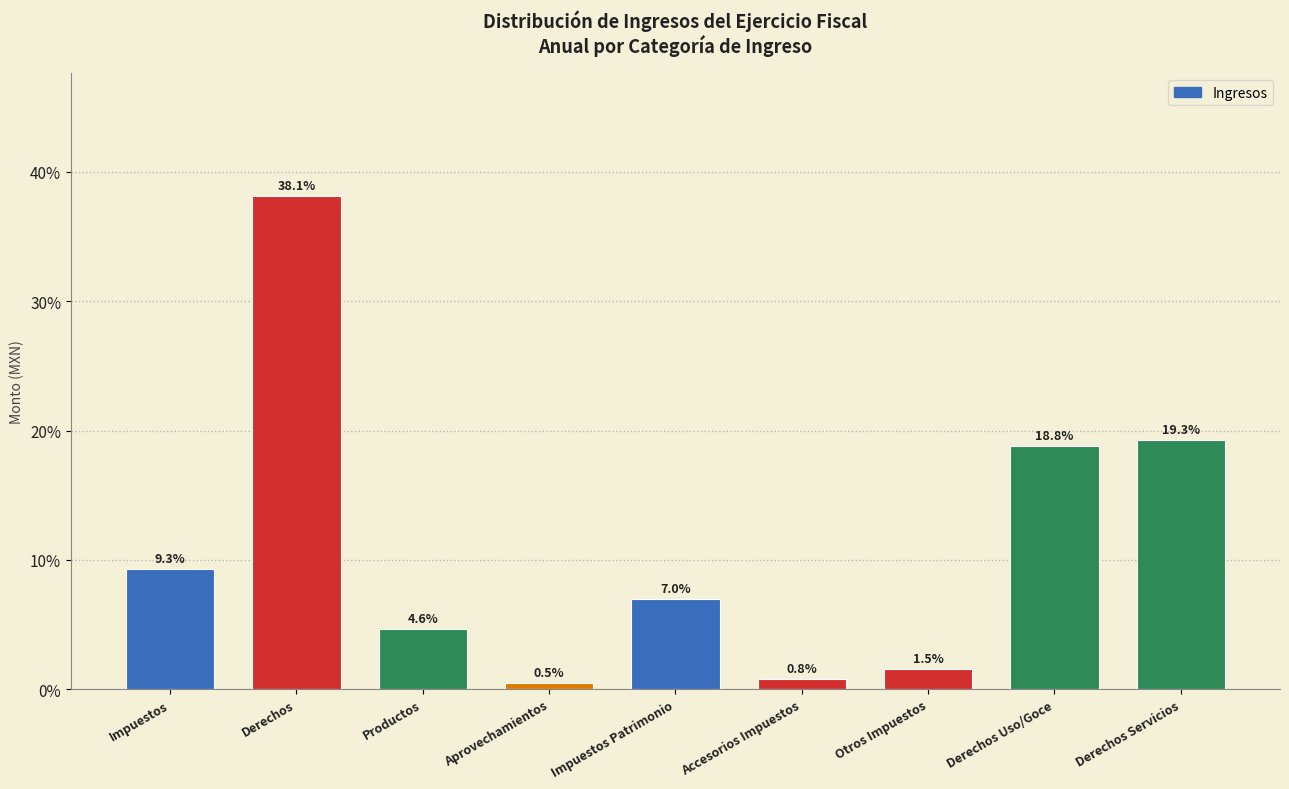

Reading left to right, what are all the values shown in this chart?

Impuestos=9.3	Derechos=38.1	Productos=4.6	Aprovechamientos=0.5	Impuestos Patrimonio=7.0	Accesorios Impuestos=0.8	Otros Impuestos=1.5	Derechos Uso/Goce=18.8	Derechos Servicios=19.3